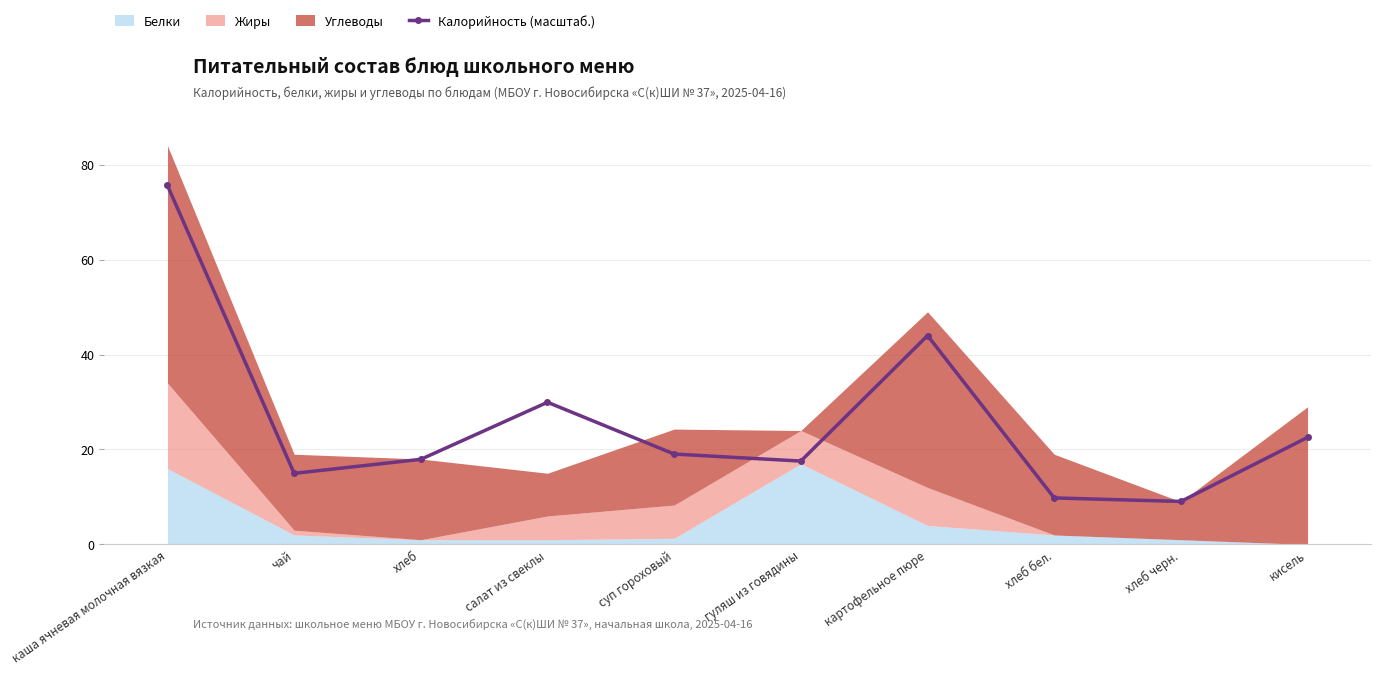

In Калорийность (масштаб.), how many points are lower than both neighbors (excluding endpoints)?

3